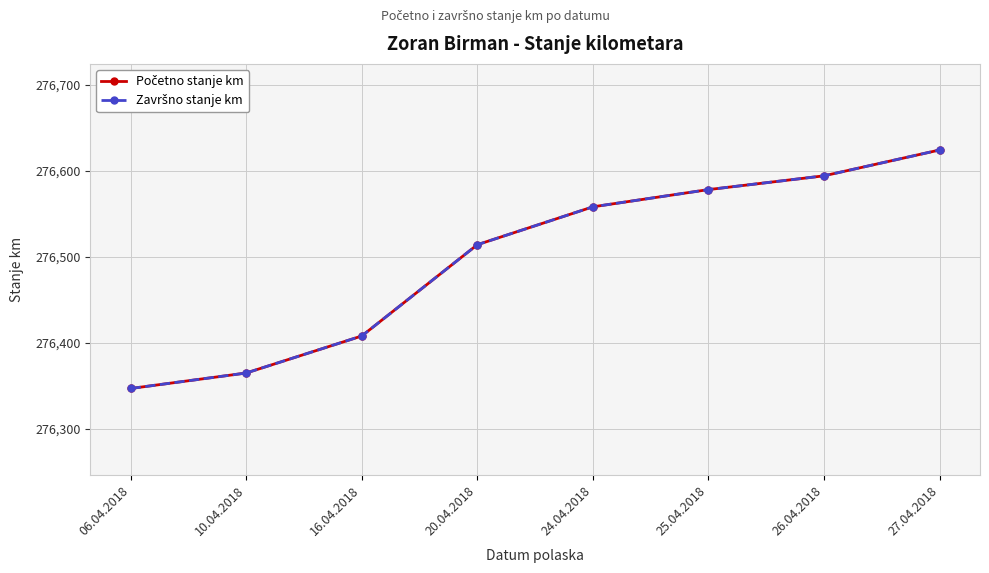

Is this an area chart (filled region under the line)?

No